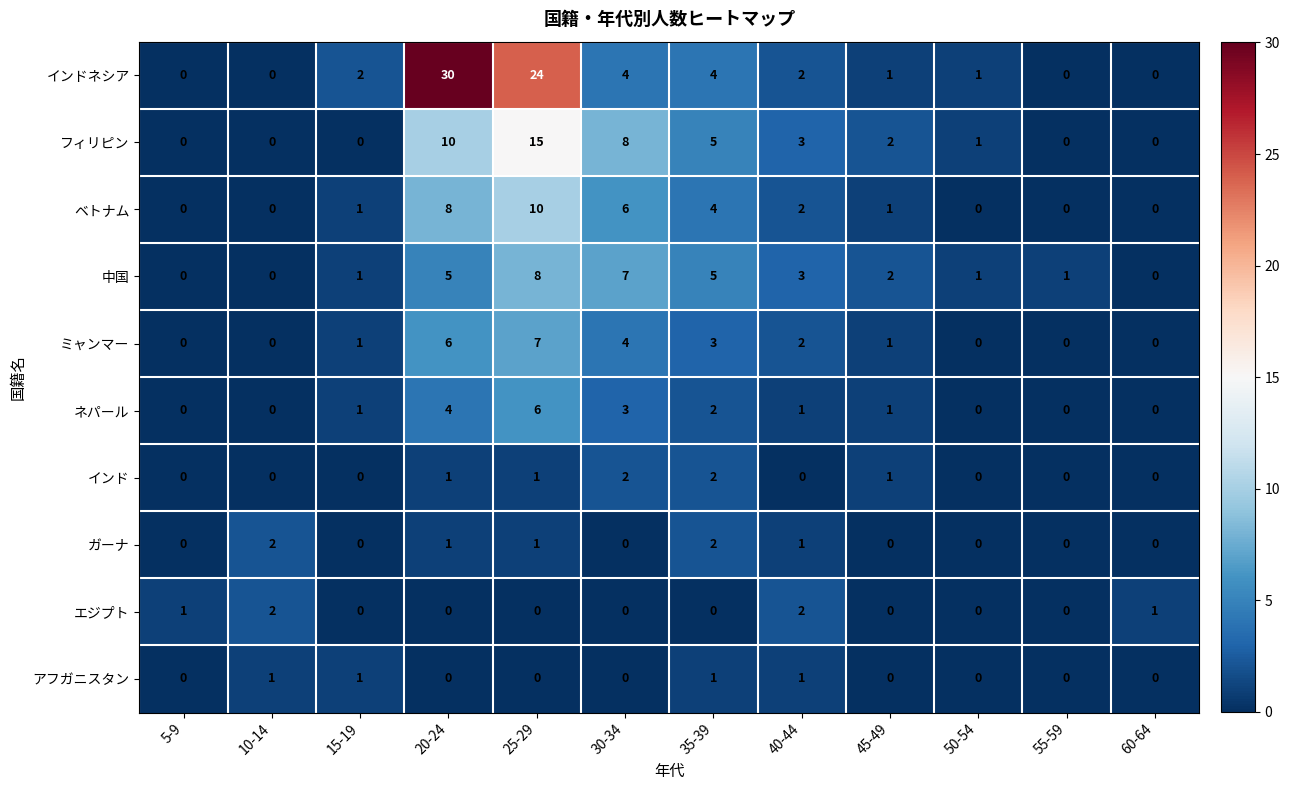

Is it true that ミャンマー equals 4 at 5-9?

False